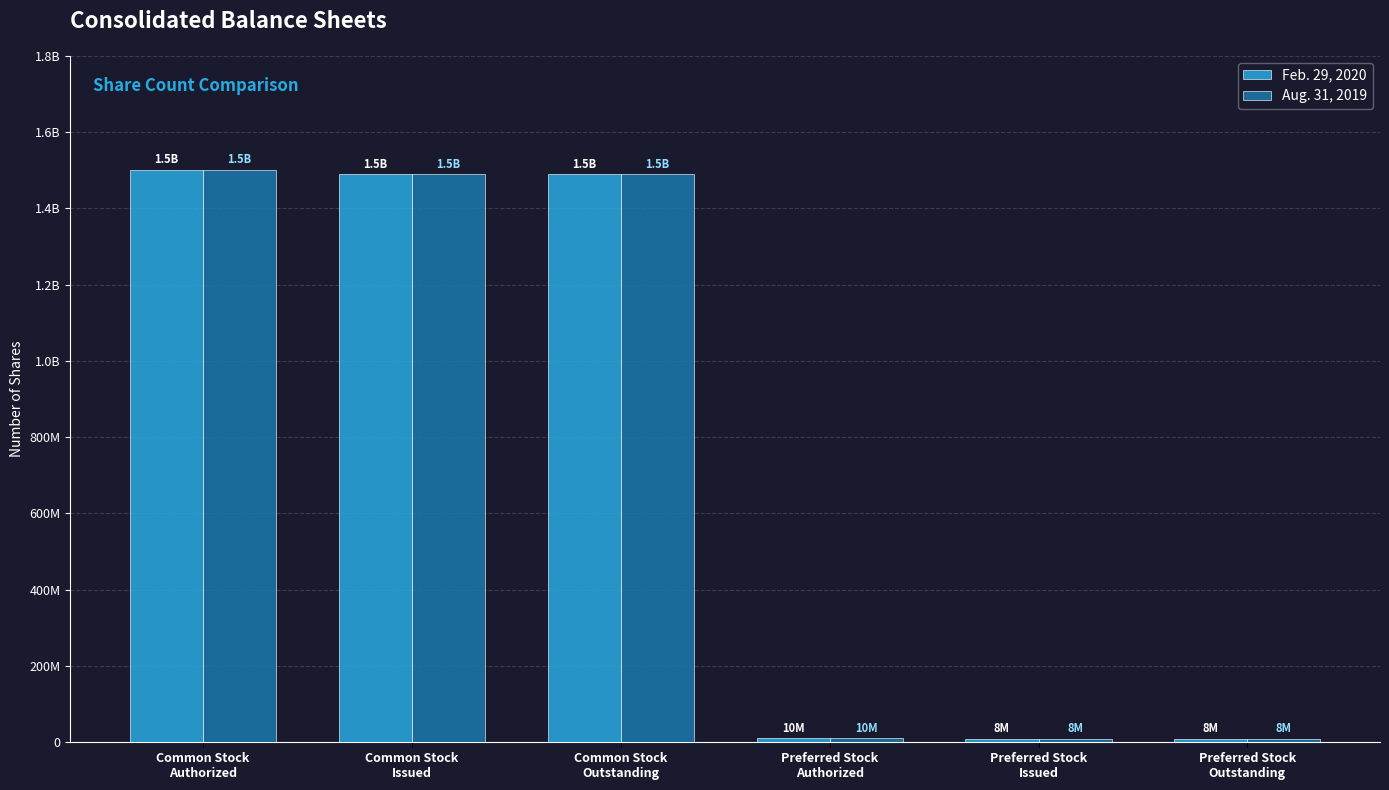

Are the bars grouped side by side (vs. stacked)?

Yes